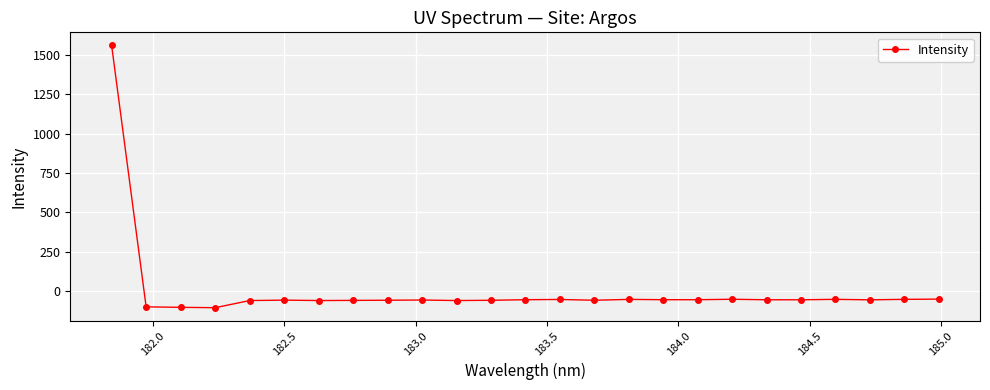

True or false: the data has more than 0 interior local peaks.

True